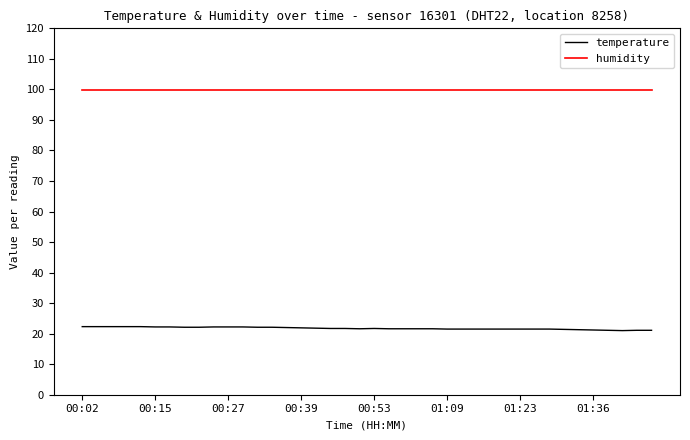

What is the maximum value shown in the chart?

99.9